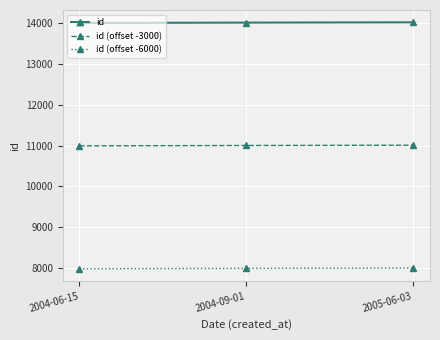

At which label is id closest to 14000?

2004-09-01